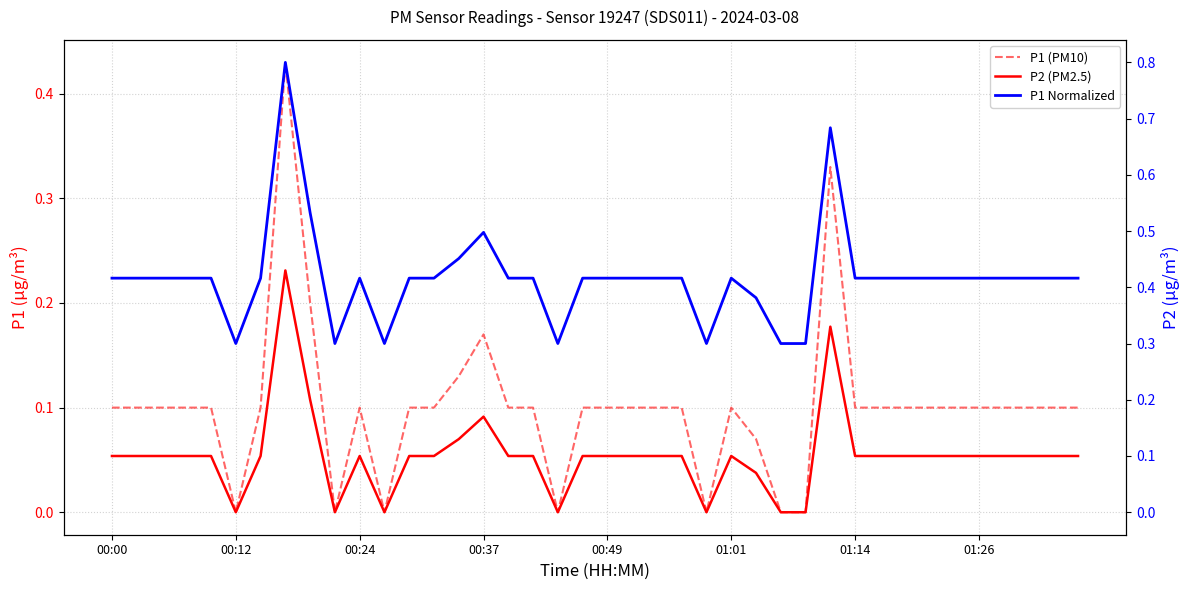

What is the difference between the maximum and minimum values in the P2 (PM2.5) series?

0.4